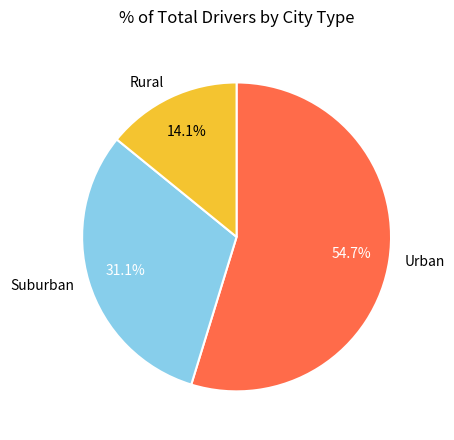

Approximately how many times larger is the value at Rural compared to Urban?

0.3